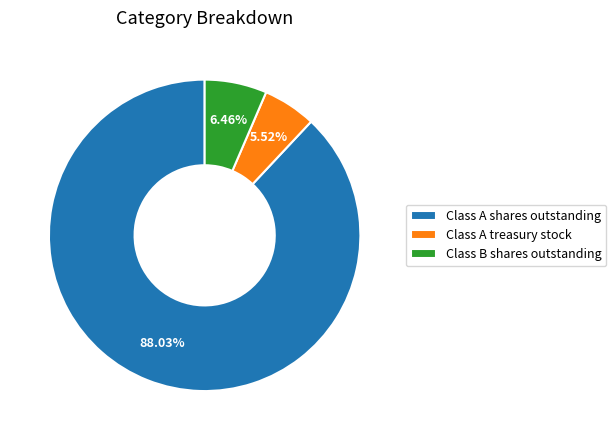

Which has a higher value, Class B shares outstanding or Class A shares outstanding?

Class A shares outstanding